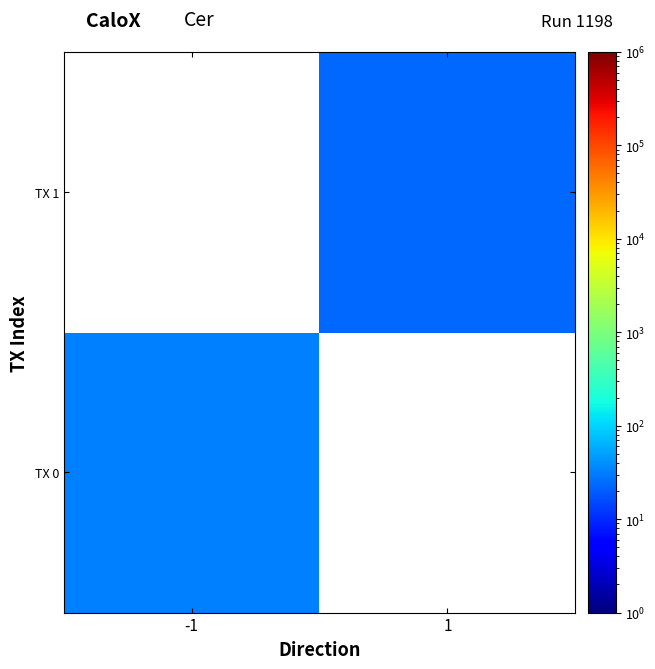

What is the maximum value for TX 0?

32.0